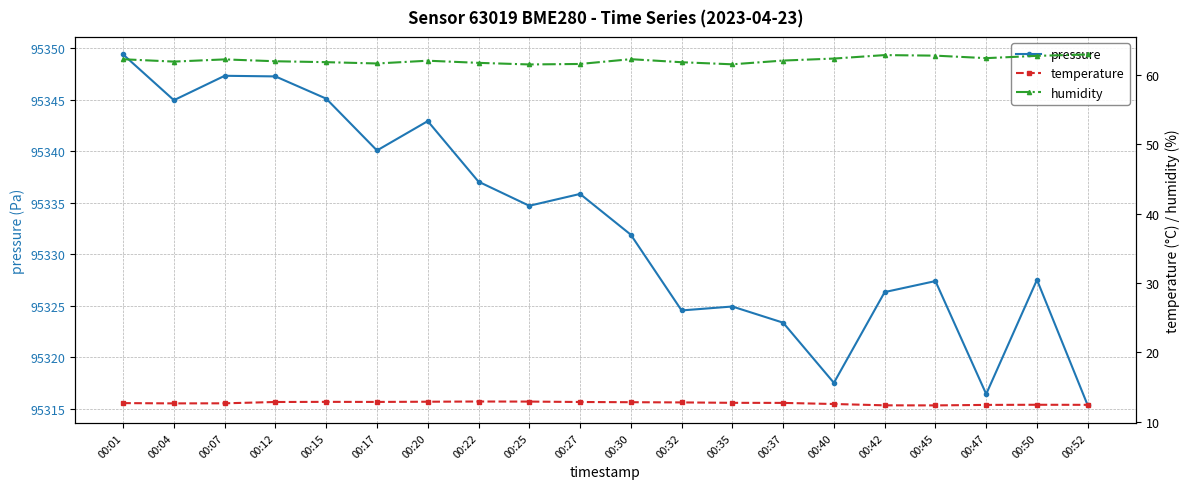

How many interior local valleys does the pressure series have?

6